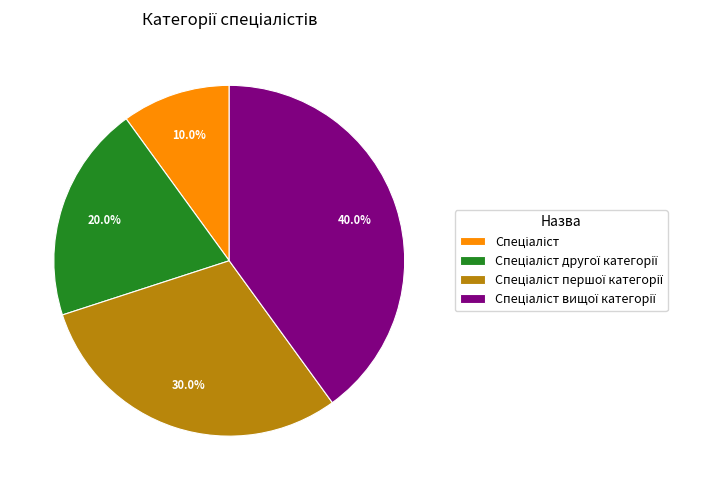

Is there any slice that represents more than half of the pie?

No